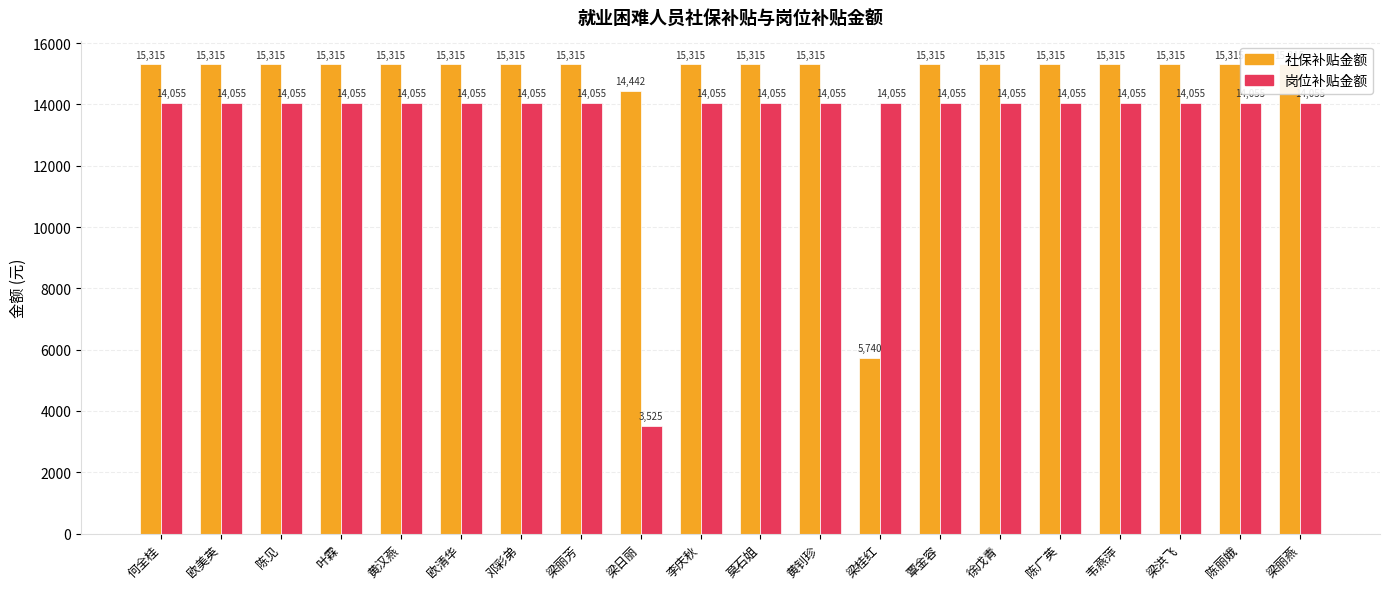

Reading left to right, what are all the values shown in this chart?

社保补贴金额: 15315.5	15315.5	15315.5	15315.5	15315.5	15315.5	15315.5	15315.5	14442.1	15315.5	15315.5	15315.5	5740.0	15315.5	15315.5	15315.5	15315.5	15315.5	15315.5	15315.5
岗位补贴金额: 14055.0	14055.0	14055.0	14055.0	14055.0	14055.0	14055.0	14055.0	3525.0	14055.0	14055.0	14055.0	14055.0	14055.0	14055.0	14055.0	14055.0	14055.0	14055.0	14055.0